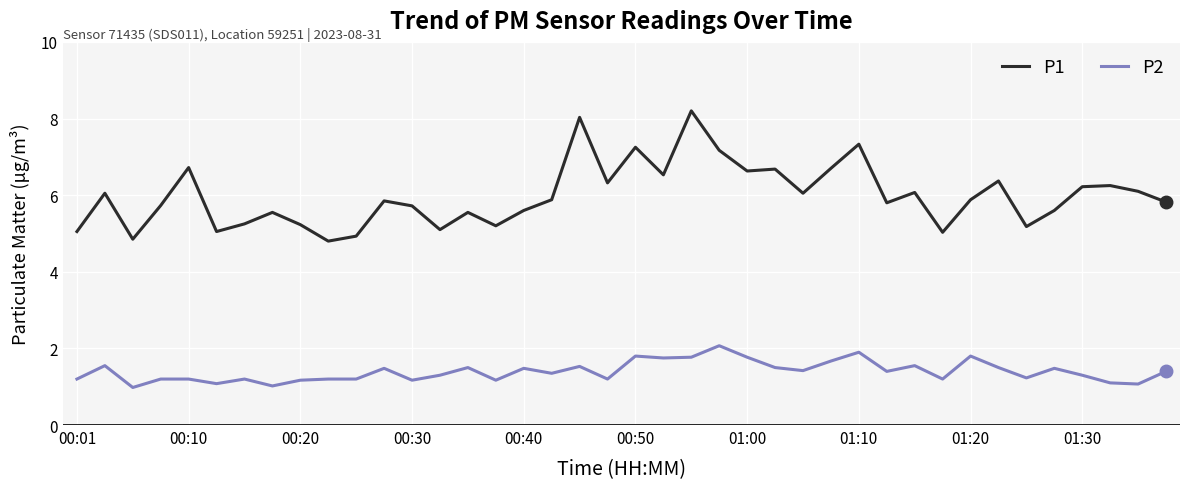

True or false: P2 and P1 intersect in this chart.

False